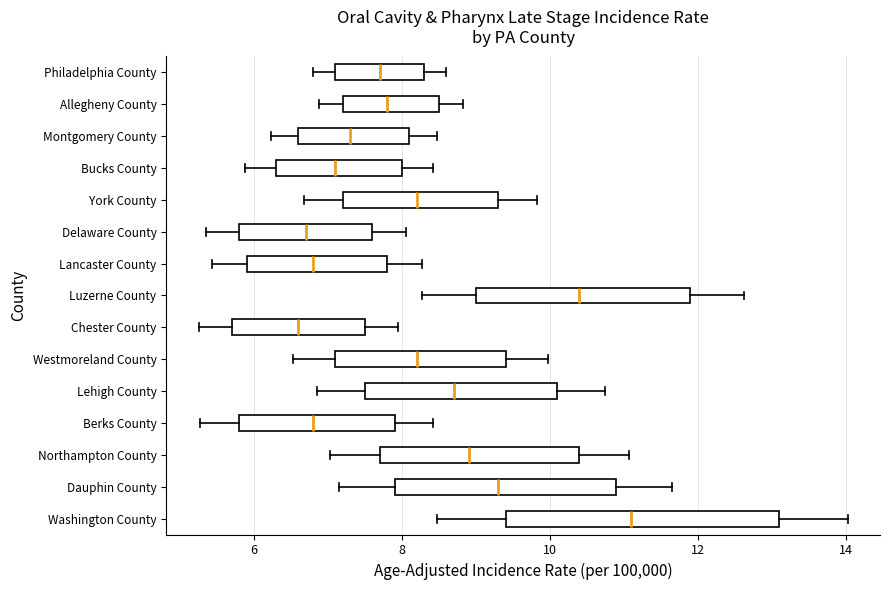

Where is the left edge of the box for Lehigh County on the x-axis? The values are not printed on the chart, so give them approximately, as read against the axis.

7.6